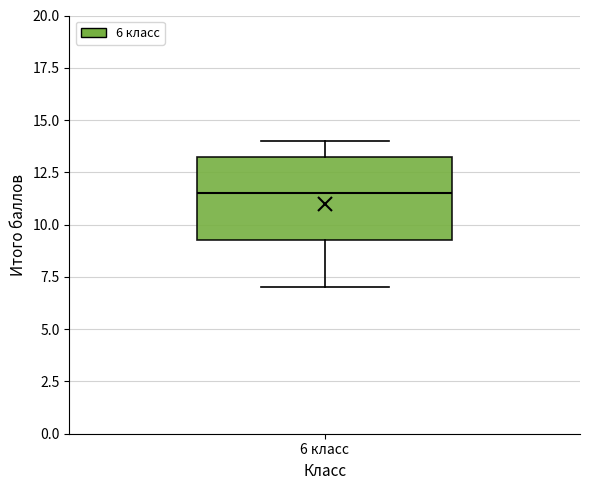

Read this box plot against the y-axis: the position of the median line, the range covered by the box, and the ends of both whiskers. The values are not printed on the chart, so give them approximately, as read against the axis.

median 11.5, box 9.5 to 13.5, whiskers 7.0 to 14.0